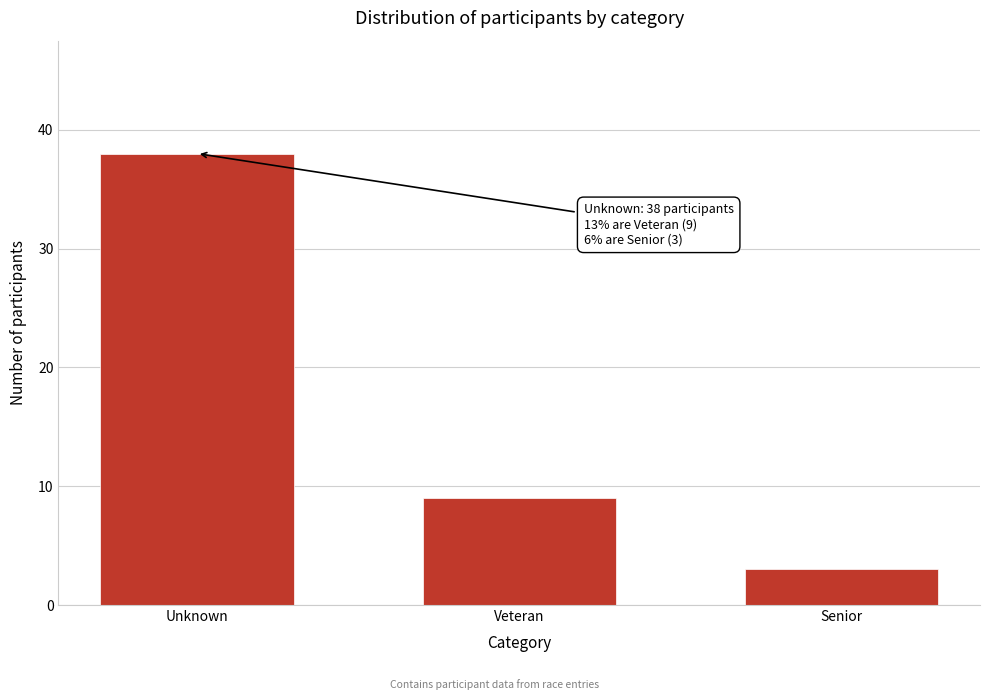

Reading left to right, list all the values displayed in this chart.

Unknown=38	Veteran=9	Senior=3